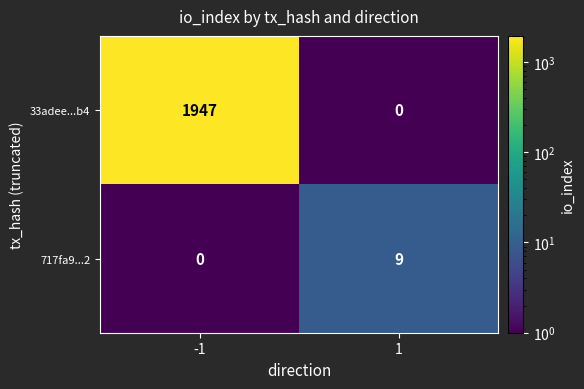

Which category has the highest value in the 33adee...b4 series?

-1